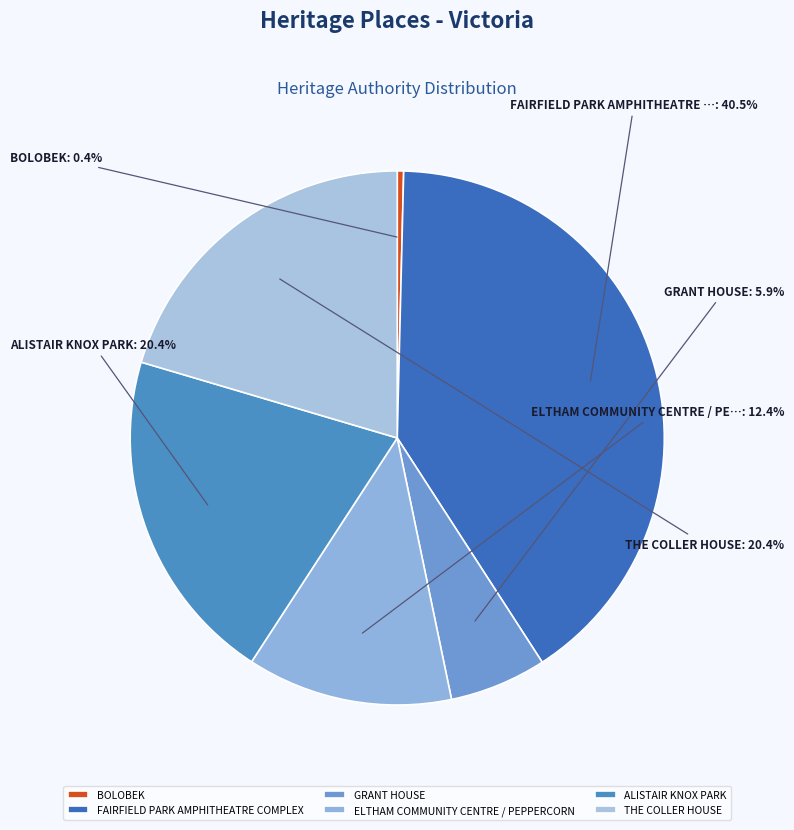

Does any single category account for the majority?

No